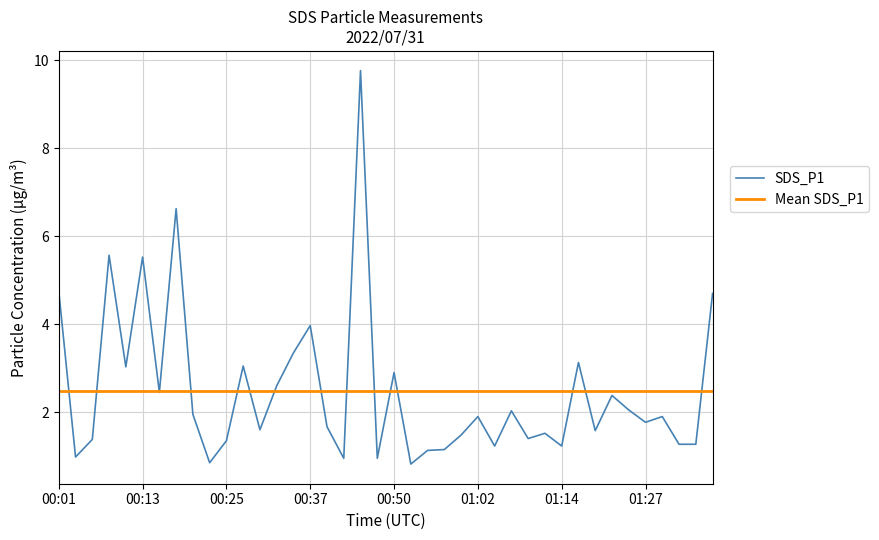

Read the value at 01:32.

1.3